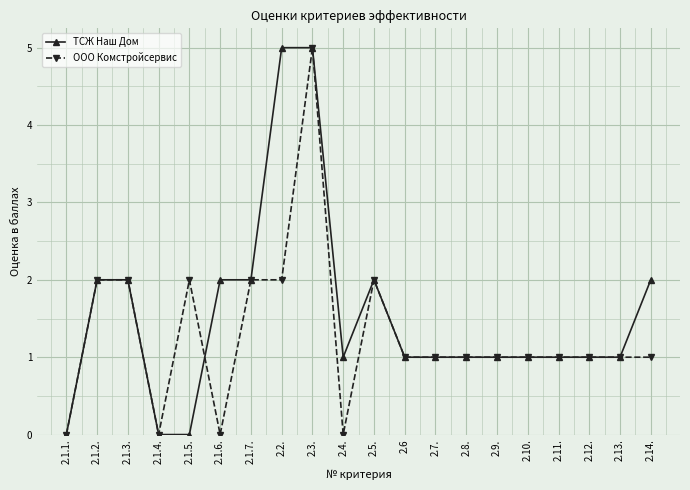

What is the sum of all ООО Комстройсервис values?

26